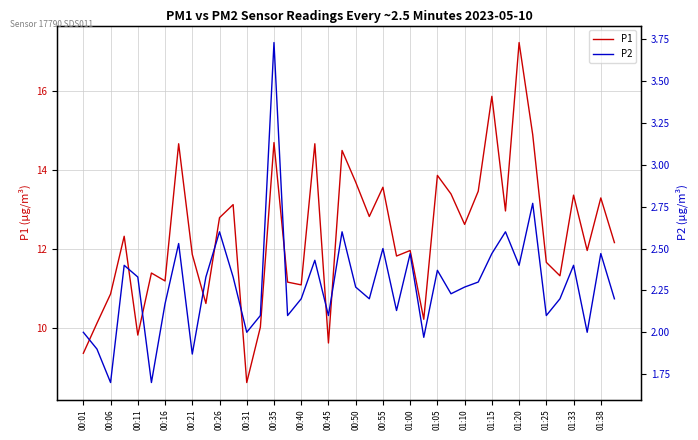

How many interior local valleys does the P2 series have?

13